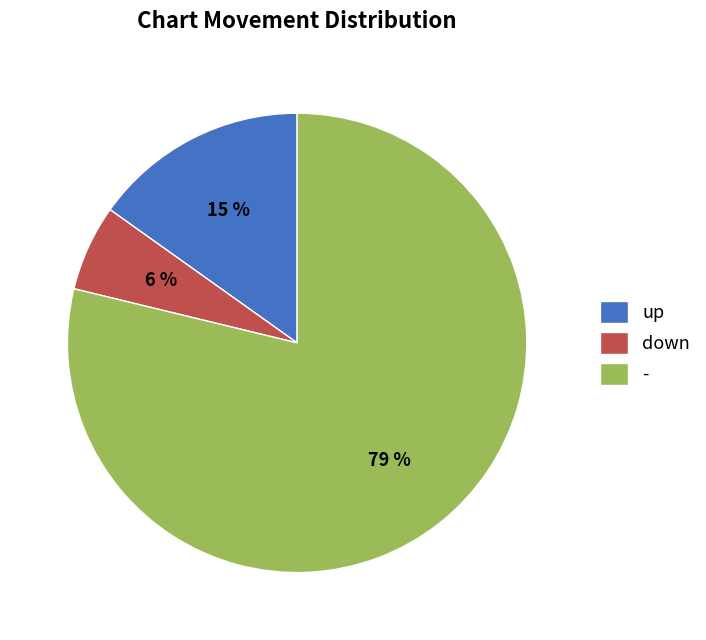

Which category has the biggest portion of the pie?

-